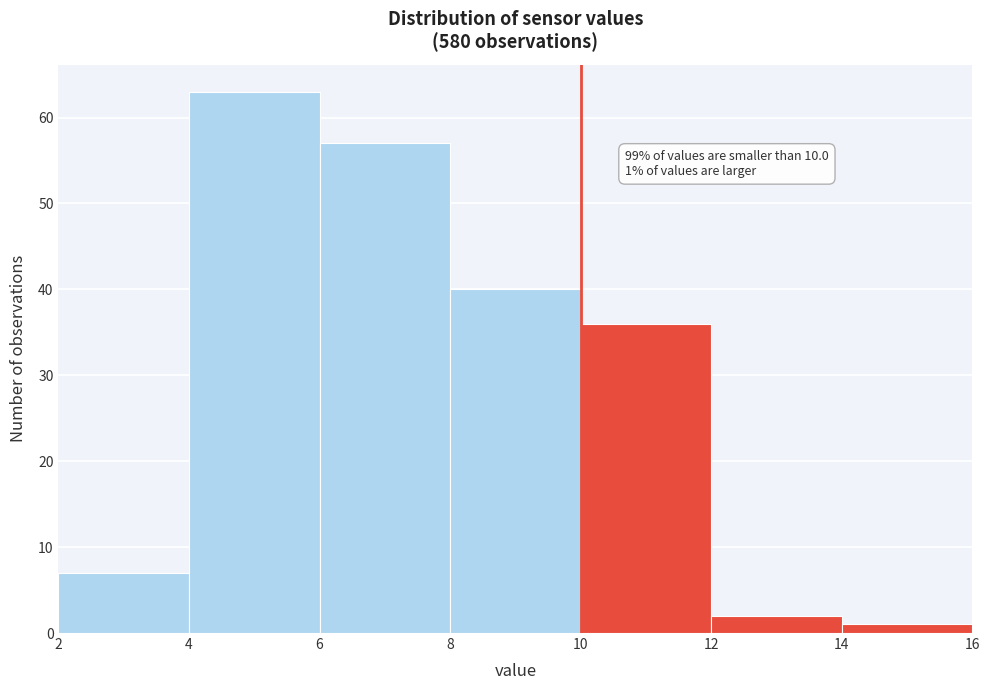

Which range on the x-axis has the tallest bar?

4 to 6